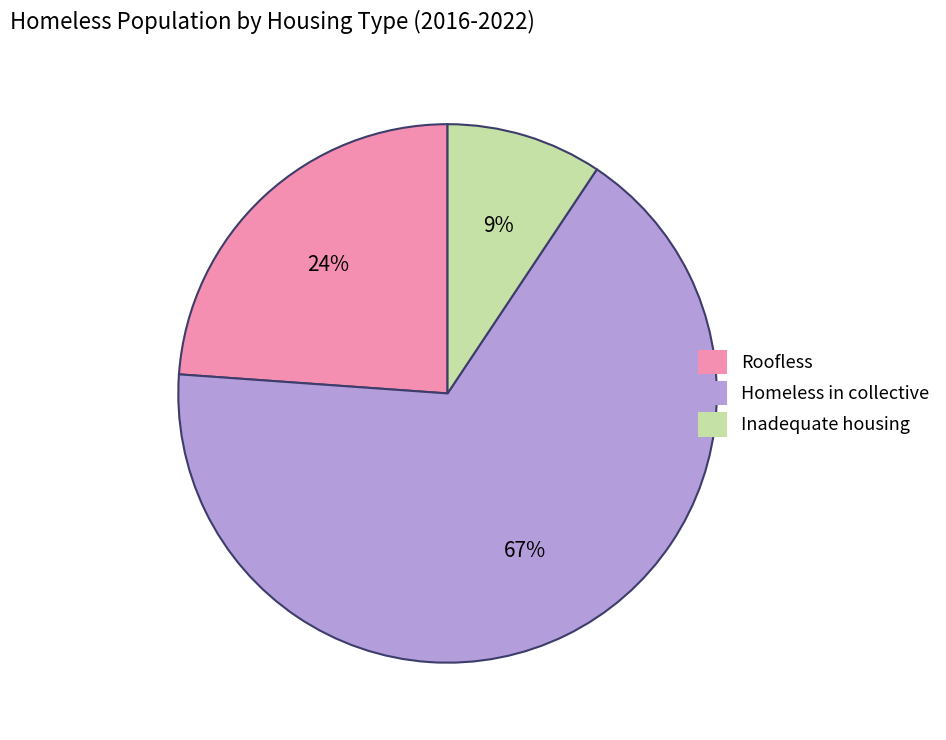

To the nearest percent, what is the average slice percentage?

33%